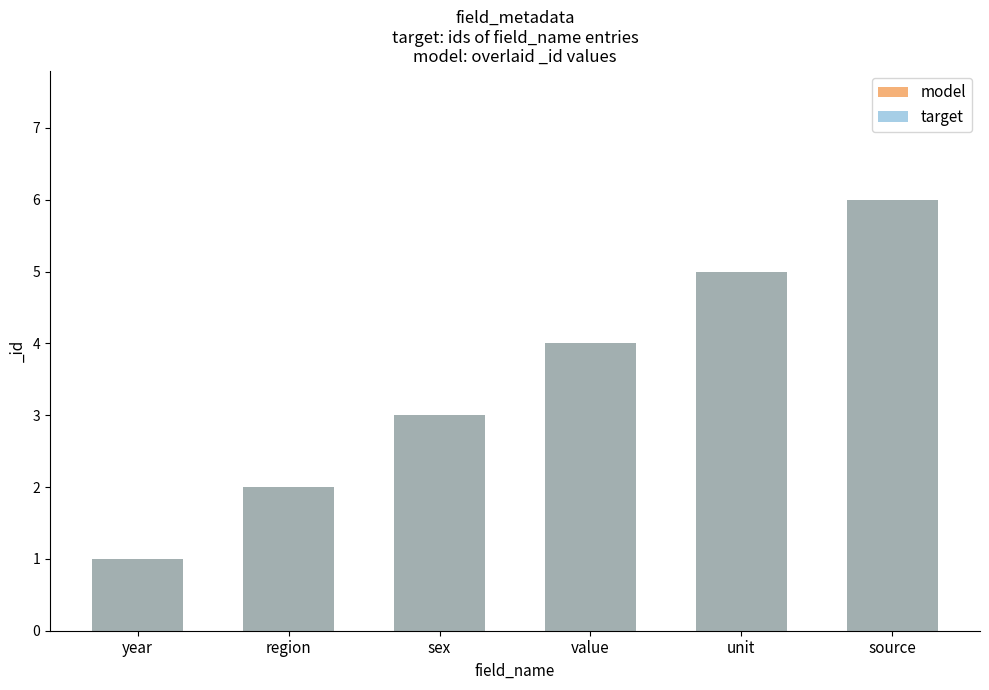

How many groups of bars are there?

6